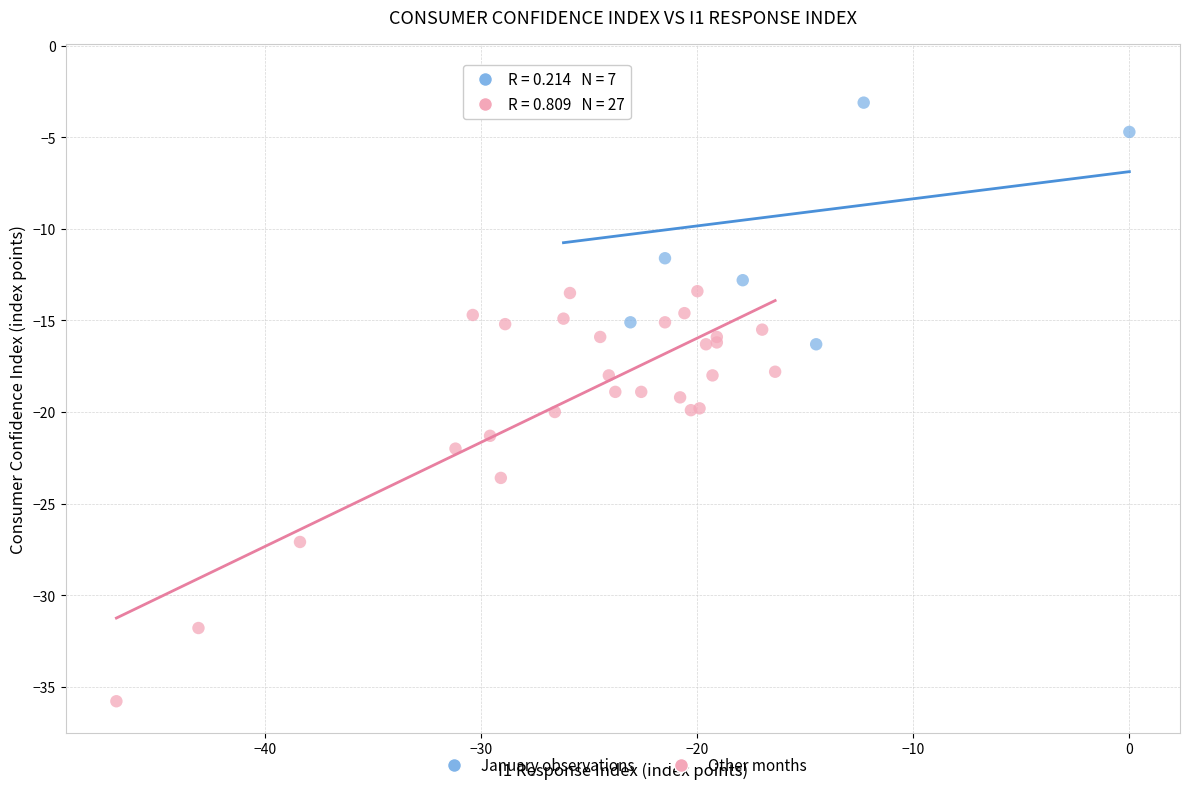

Which series contains the lowest Y value?

Other months